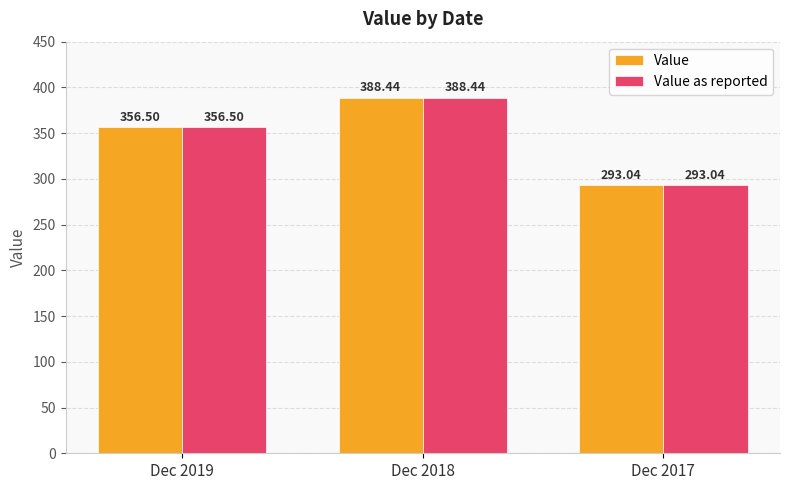

What is the total value across all series at Dec 2019?

713.0